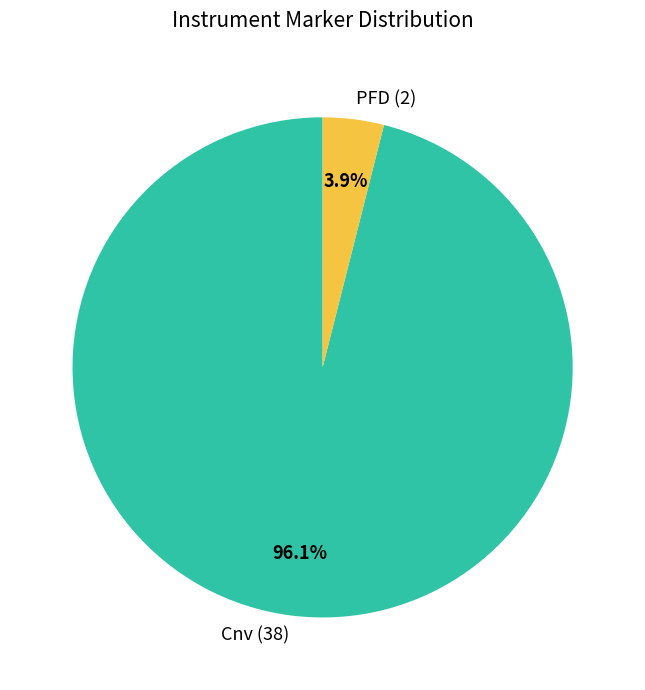

What is the total percentage of PFD and Cnv?

100.0%